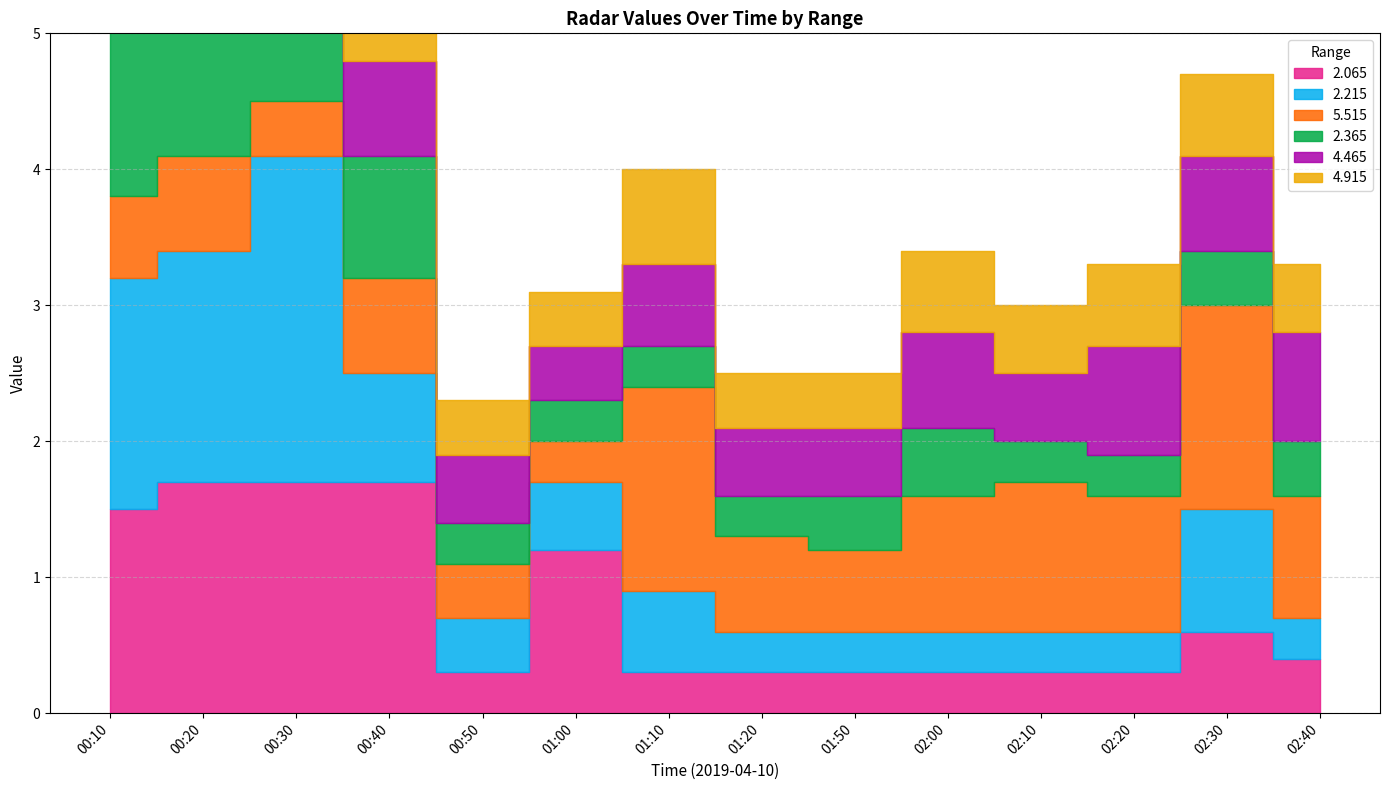

Does the chart have visible grid lines?

Yes